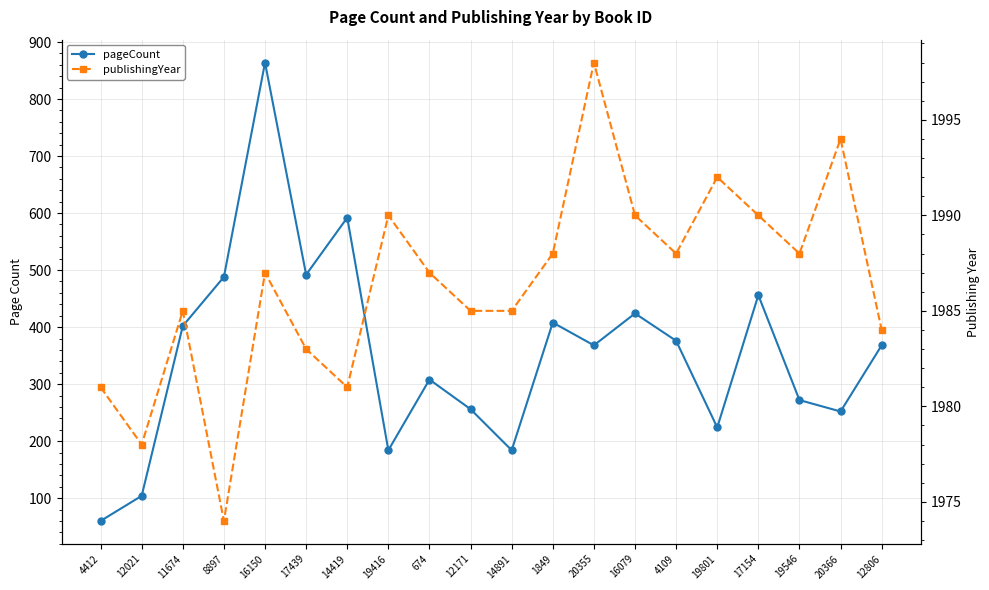

True or false: publishingYear has a value of 3115 at 16150.

False